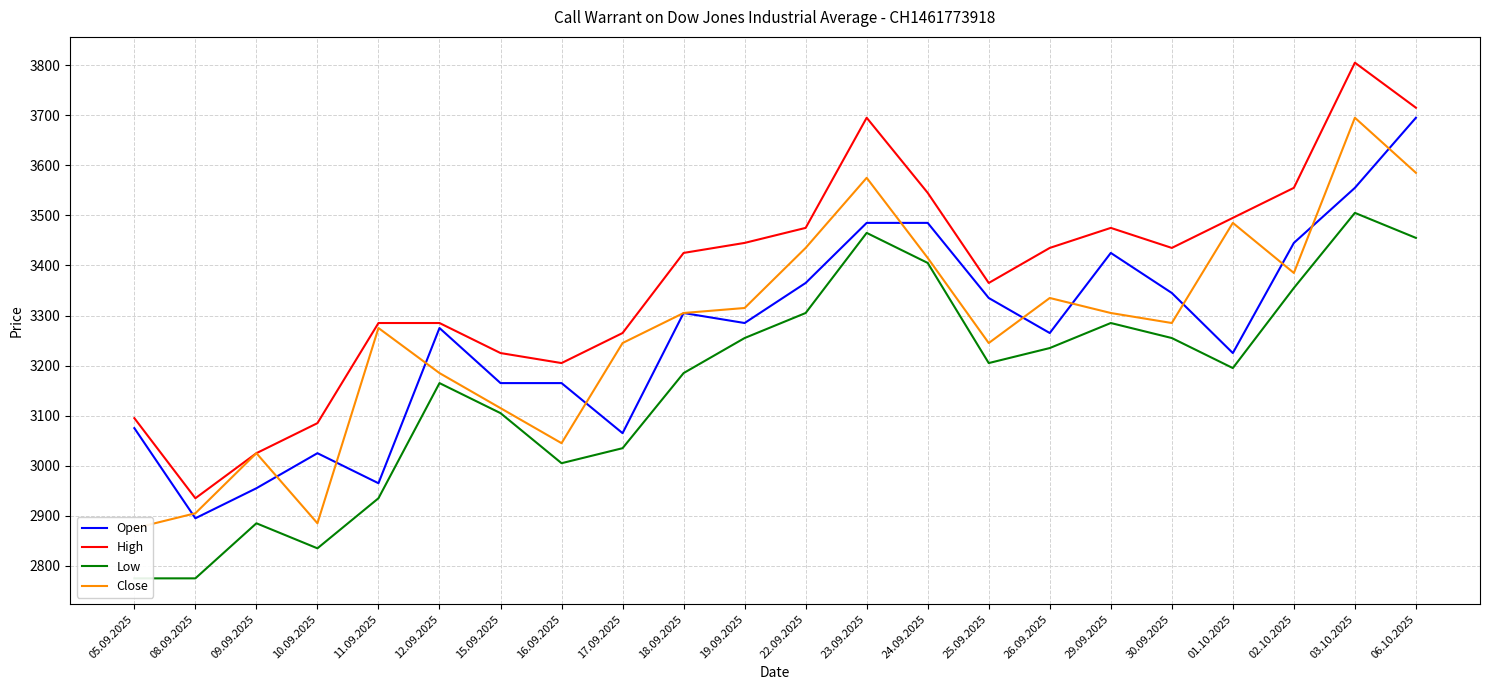

At which label does High first exceed 3435?

19.09.2025